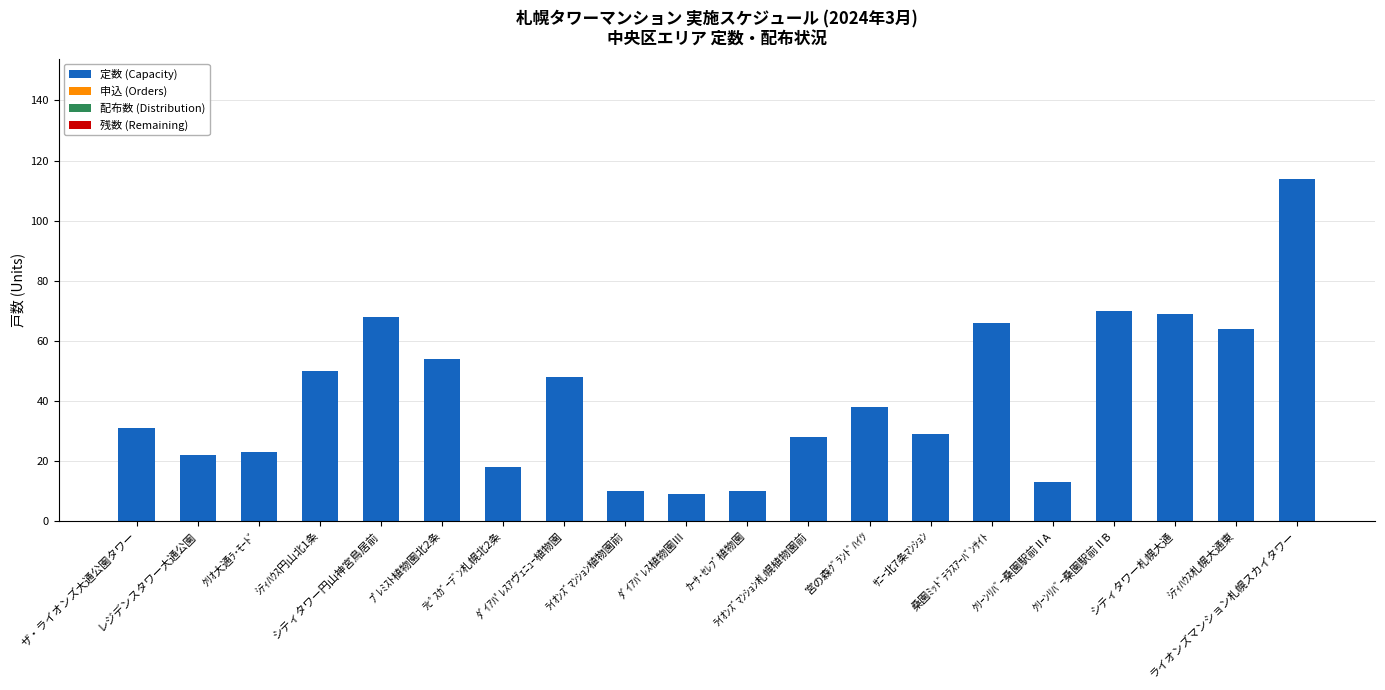

What is the value of the 2nd bar from the left?

22